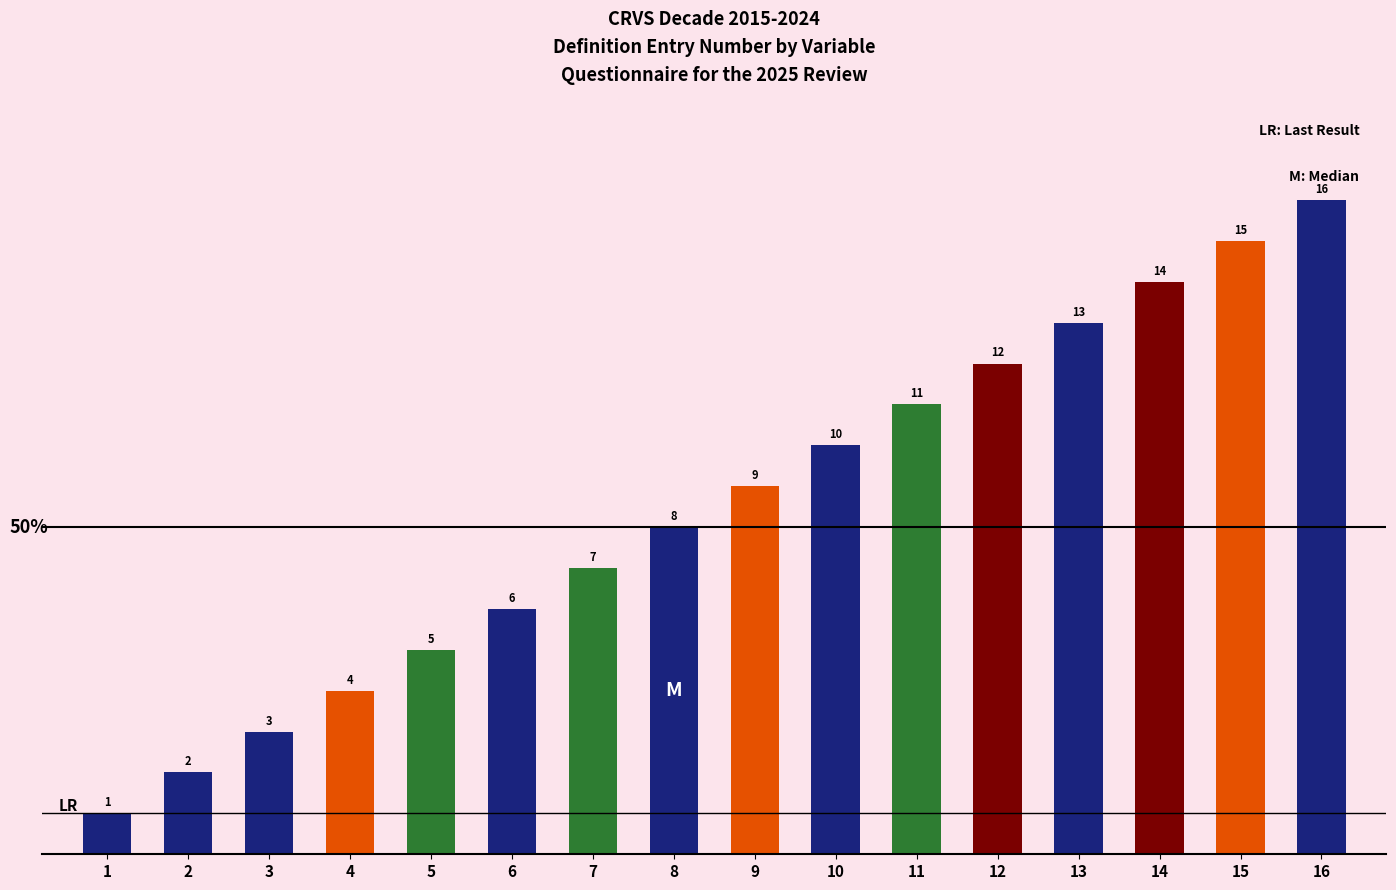

What is the greatest value displayed?

16